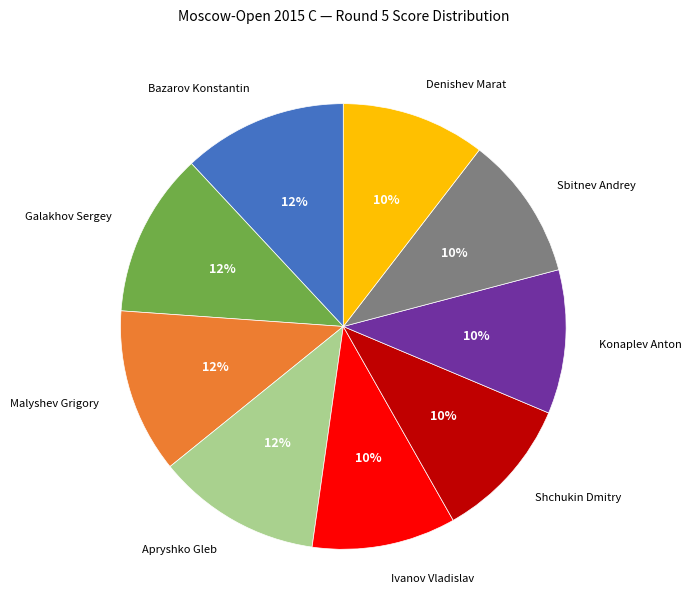

Between Denishev Marat and Apryshko Gleb, which is larger?

Apryshko Gleb